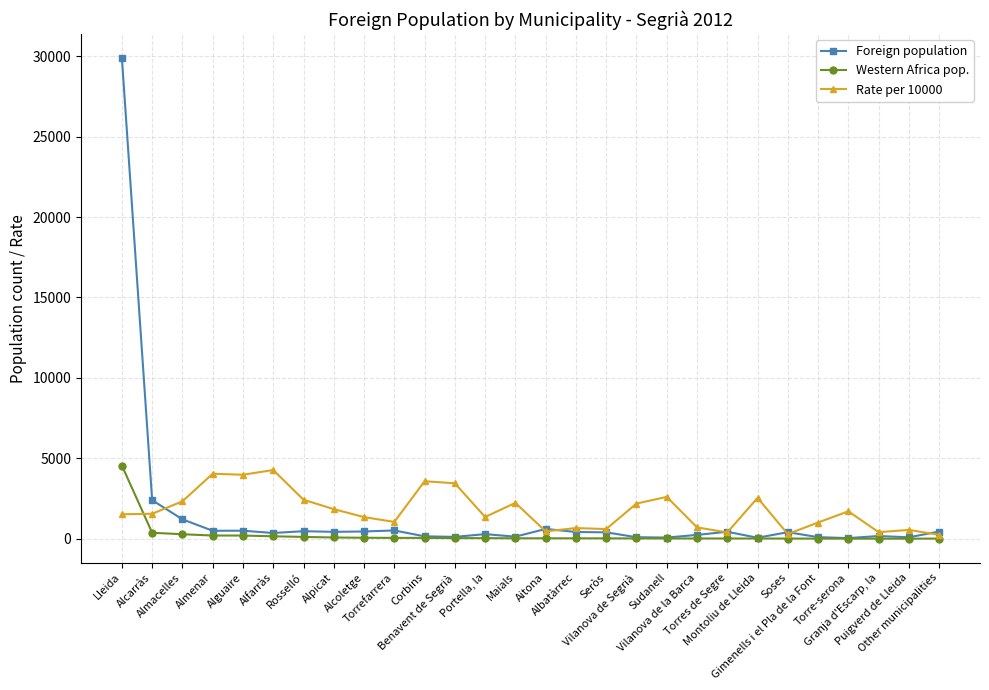

What is the greatest value displayed?

29887